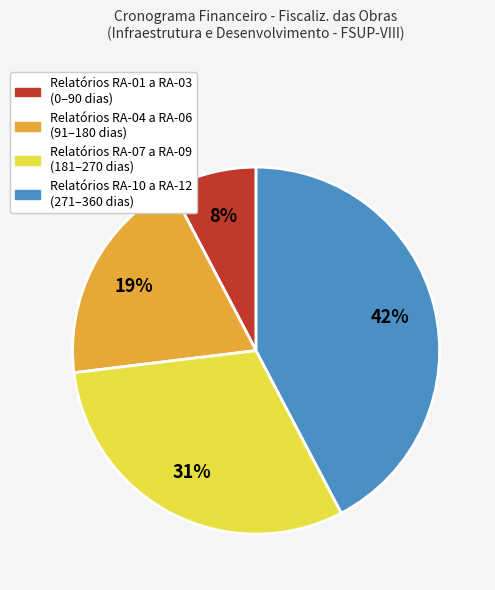

Is it true that Relatórios RA-01 a RA-03 (0–90 dias) is 1% of the pie?

False